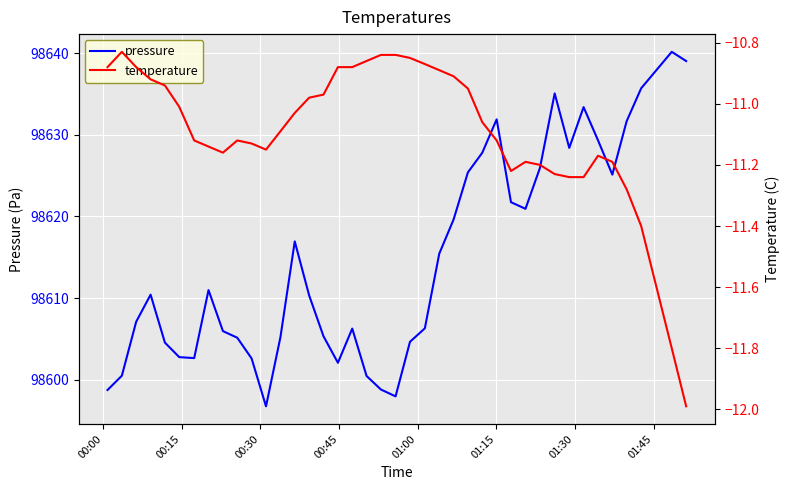

How many data points in temperature are less than -11?

23